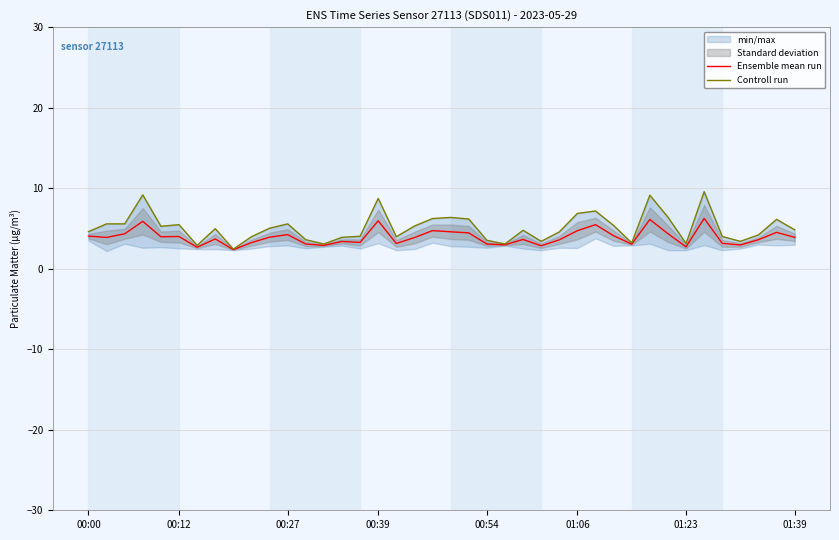

Reading left to right, extract all data points from this chart.

Ensemble mean run: 4.0	3.9	4.3	5.9	4.0	4.0	2.7	3.7	2.4	3.2	3.9	4.2	3.1	2.9	3.4	3.3	6.0	3.1	3.9	4.7	4.6	4.5	3.1	3.0	3.6	2.8	3.6	4.7	5.5	4.1	3.0	6.1	4.3	2.7	6.2	3.1	3.0	3.6	4.5	3.9
Controll run: 4.6	5.6	5.6	9.2	5.3	5.5	2.9	5.0	2.4	4.0	5.0	5.6	3.6	3.1	3.9	4.0	8.7	4.0	5.3	6.2	6.4	6.2	3.5	3.1	4.8	3.4	4.6	6.9	7.2	5.4	3.2	9.1	6.4	3.1	9.6	4.0	3.4	4.2	6.1	4.8